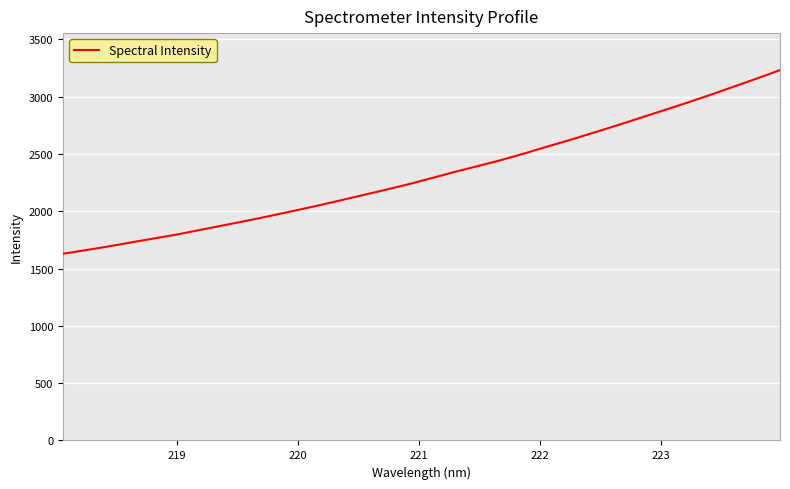

What is the maximum value shown in the chart?

3232.3